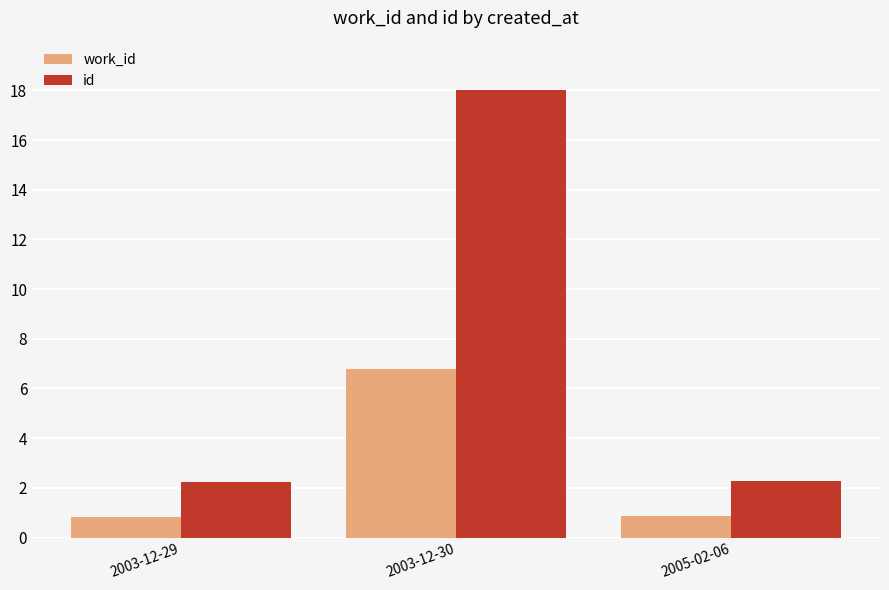

List the series in order of their peak value, lowest first.

work_id, id